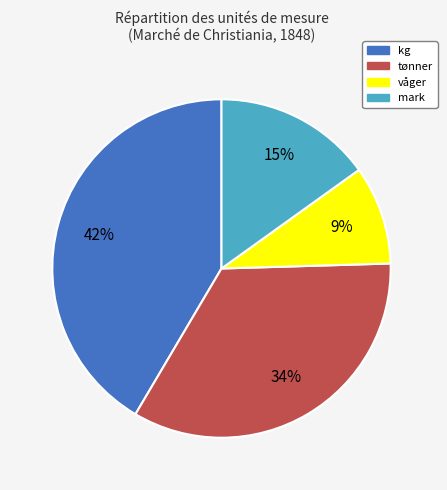

To the nearest percent, what is the average slice percentage?

25%